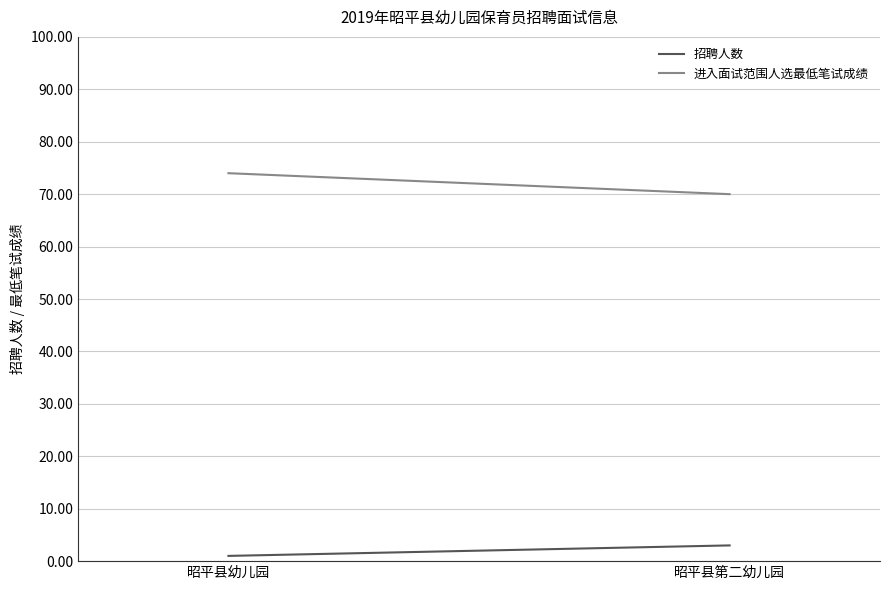

What is the difference between the 招聘人数 values at 昭平县幼儿园 and 昭平县第二幼儿园?

2